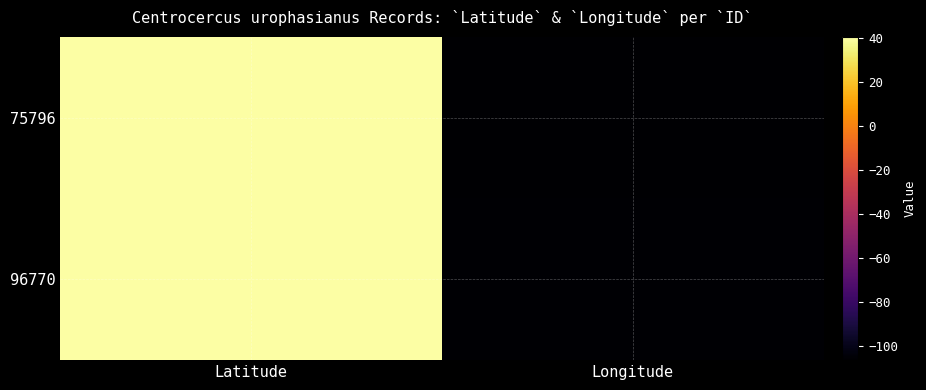

At Latitude, list the series in order from smallest to largest.

96770, 75796